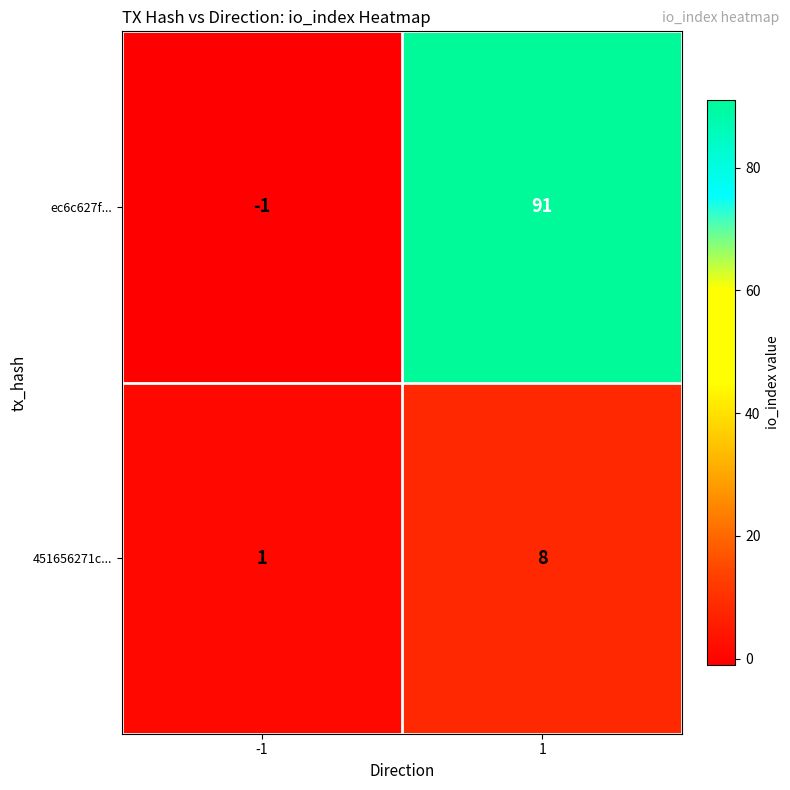

Which series has the largest total across all categories?

ec6c627f...